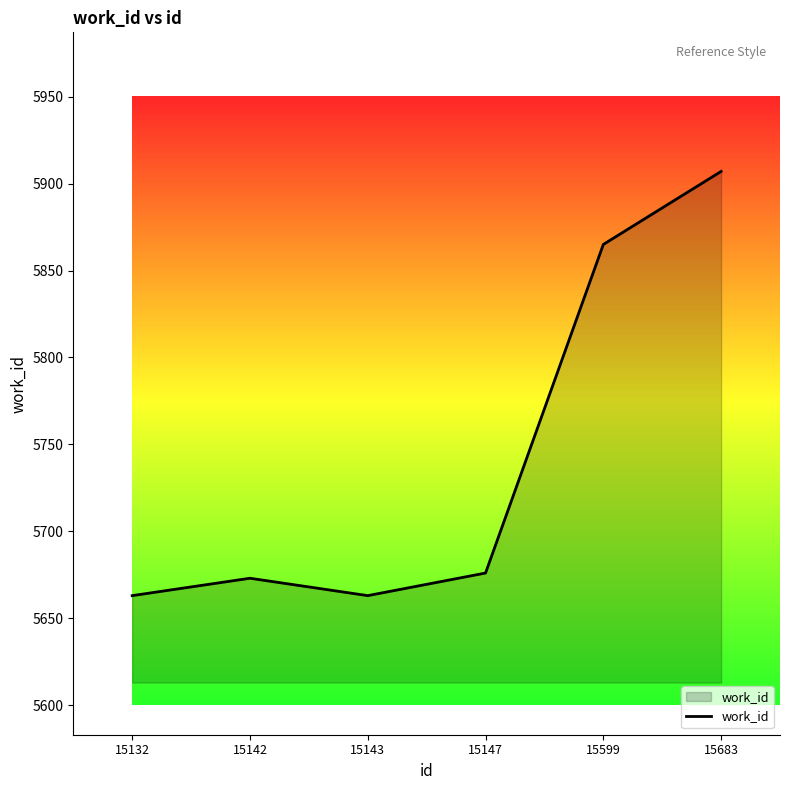

The chart shows a value of 7466 at 15147. True or false?

False